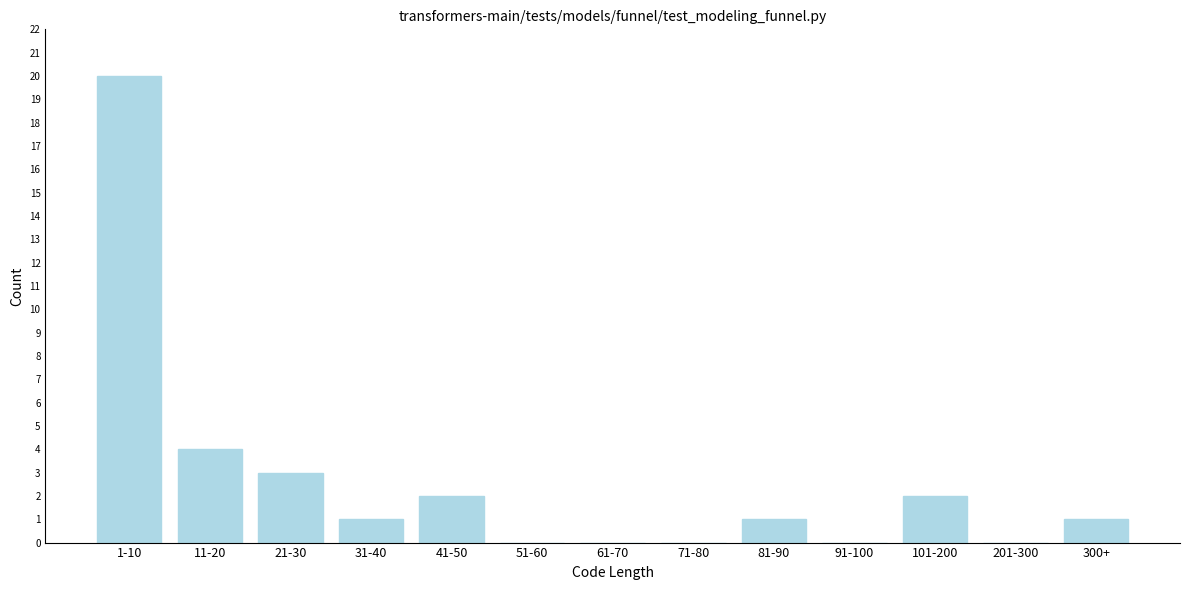

Reading left to right, what are all the values shown in this chart?

1-10=20	11-20=4	21-30=3	31-40=1	41-50=2	51-60=0	61-70=0	71-80=0	81-90=1	91-100=0	101-200=2	201-300=0	300+=1